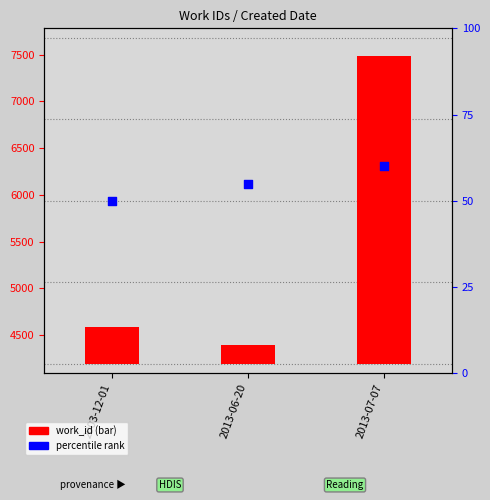

Approximately how many times larger is the value at 2003-12-01 compared to 2013-06-20?

0.9